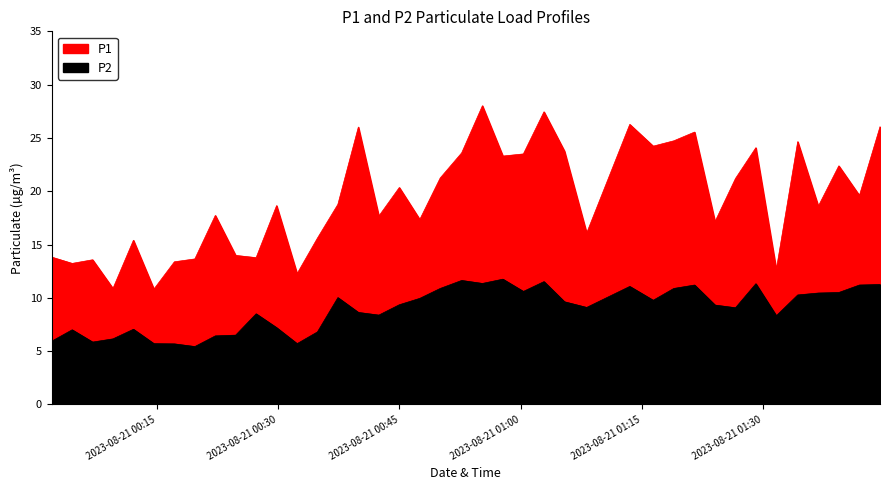

At how many categories does at least one series exceed 20?

18